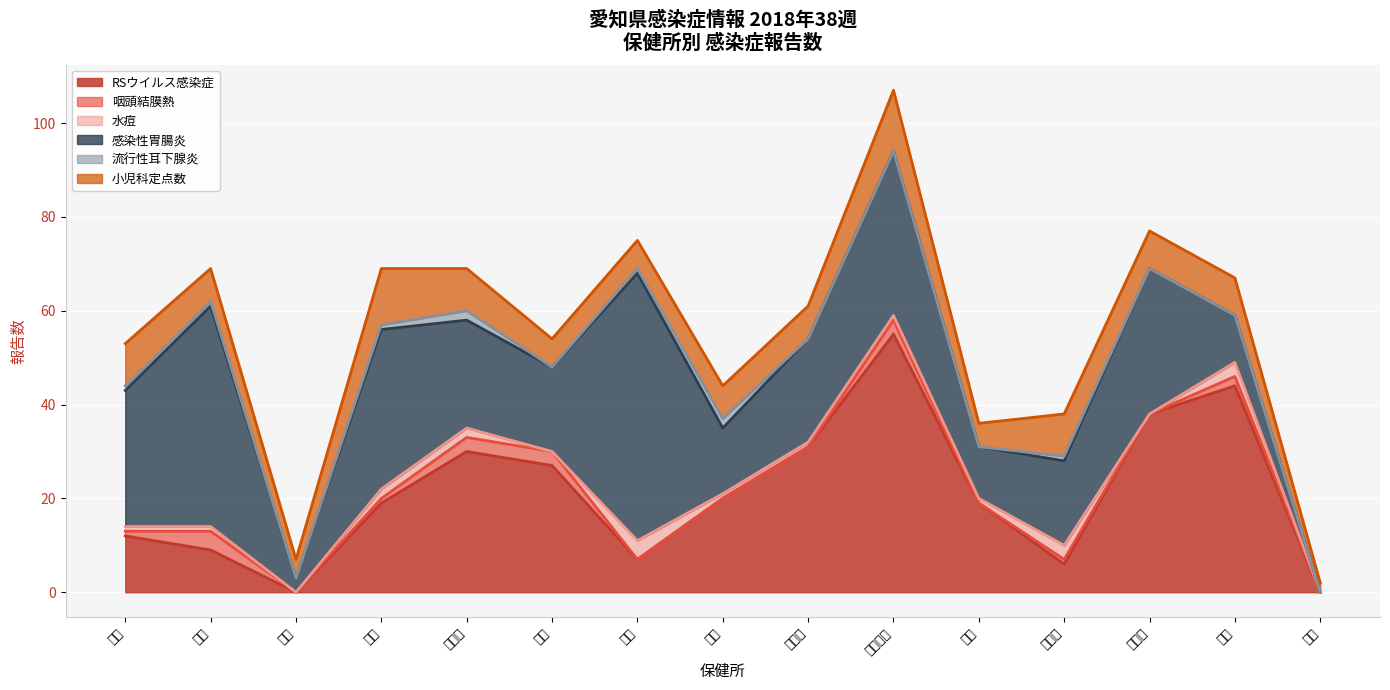

Between 豊川 and 豊橋市, which is larger?

豊川